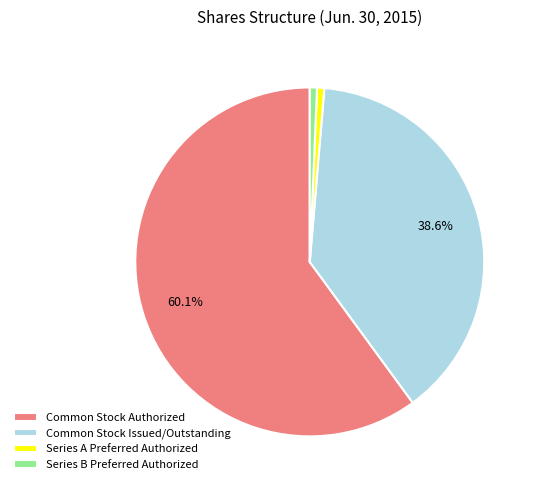

To the nearest percent, what is the average slice percentage?

25%